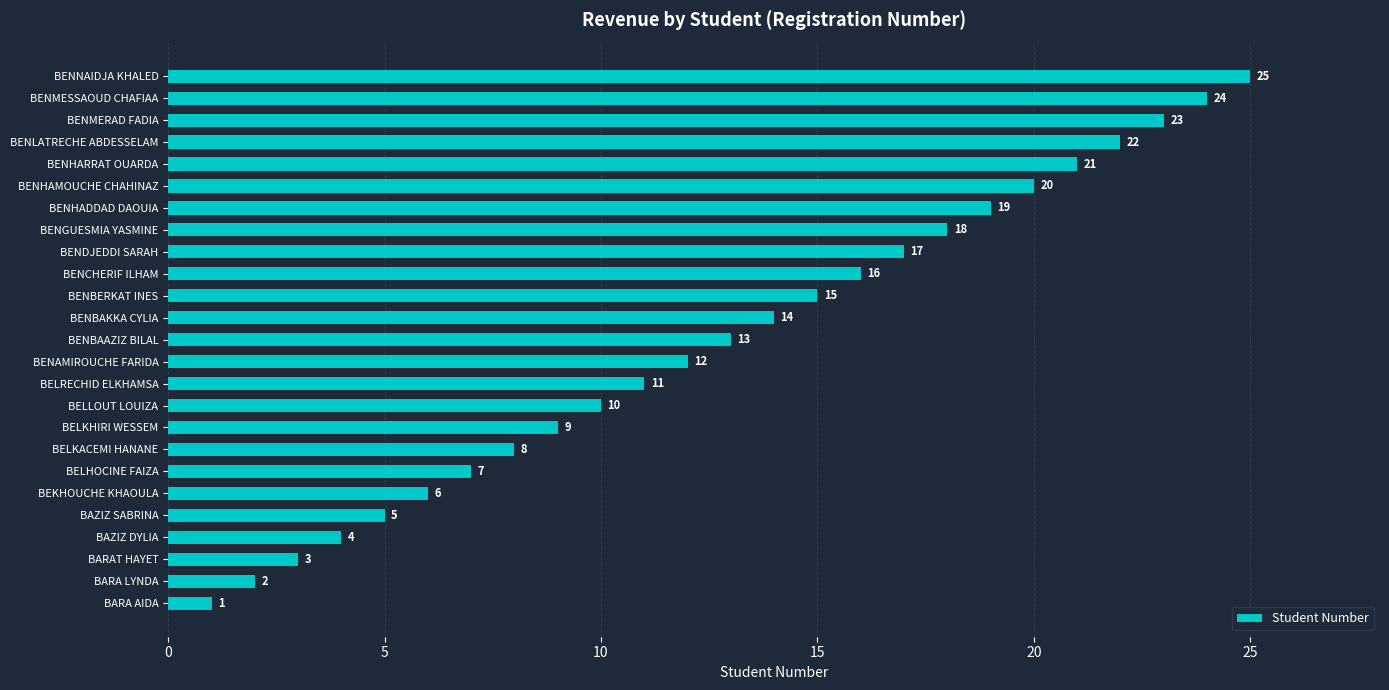

What is the difference between the values at BAZIZ DYLIA and BENNAIDJA KHALED?

21